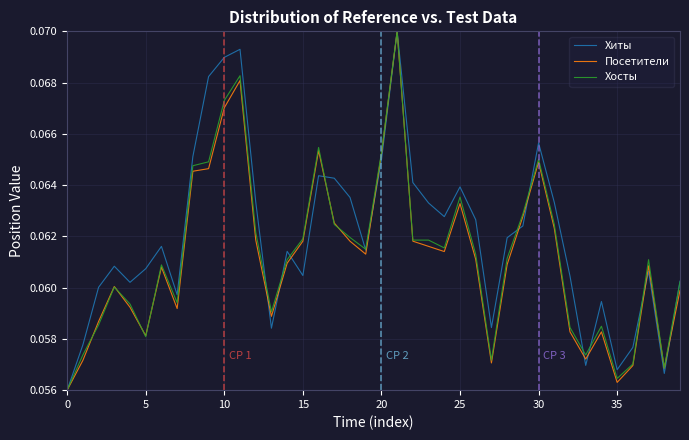

Does the chart have visible grid lines?

Yes